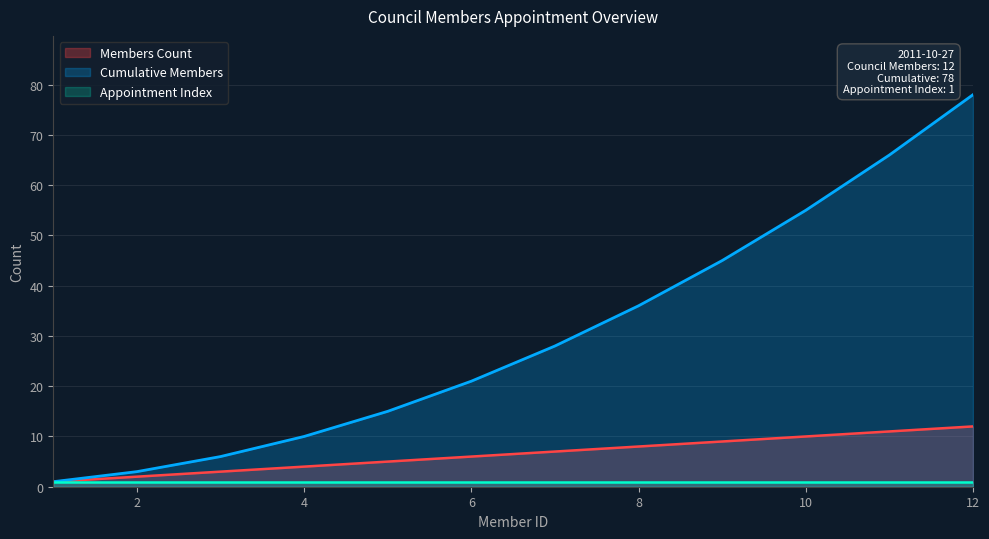

Rank the series at 10 from lowest to highest value.

Appointment Index, Members Count, Cumulative Members